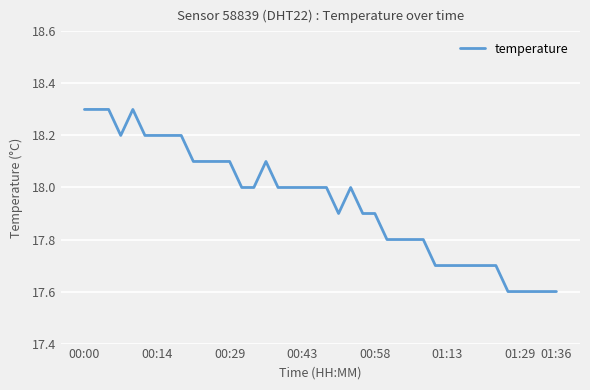

What is the smallest value displayed?

17.6